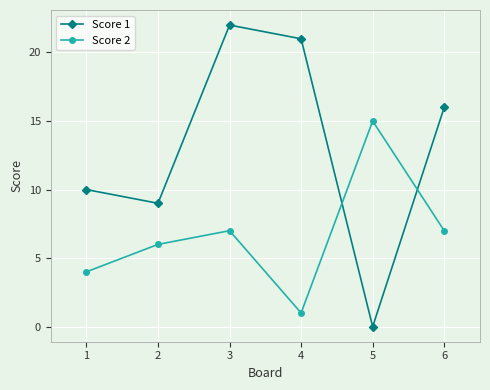

Is it true that Score 1 equals 15 at 2?

False